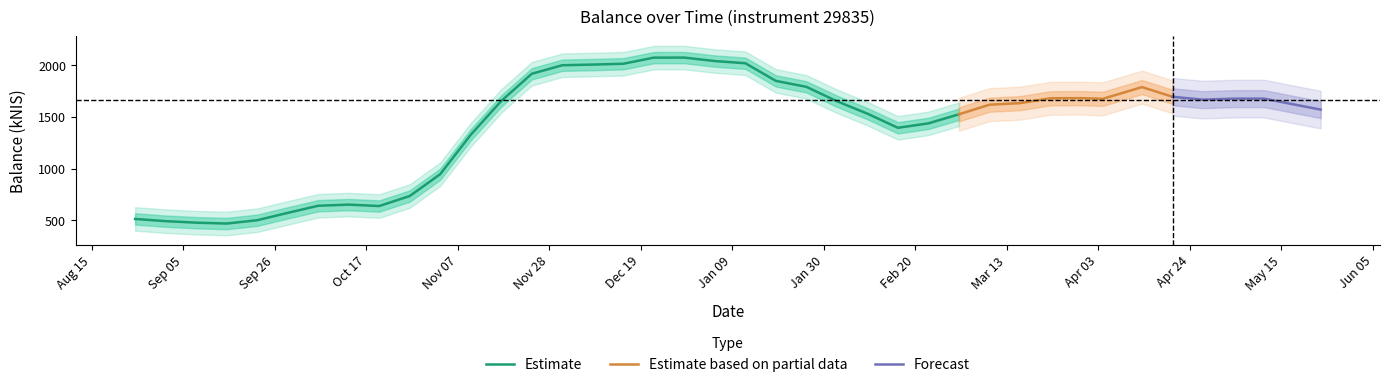

How many categories are shown in the chart?

40